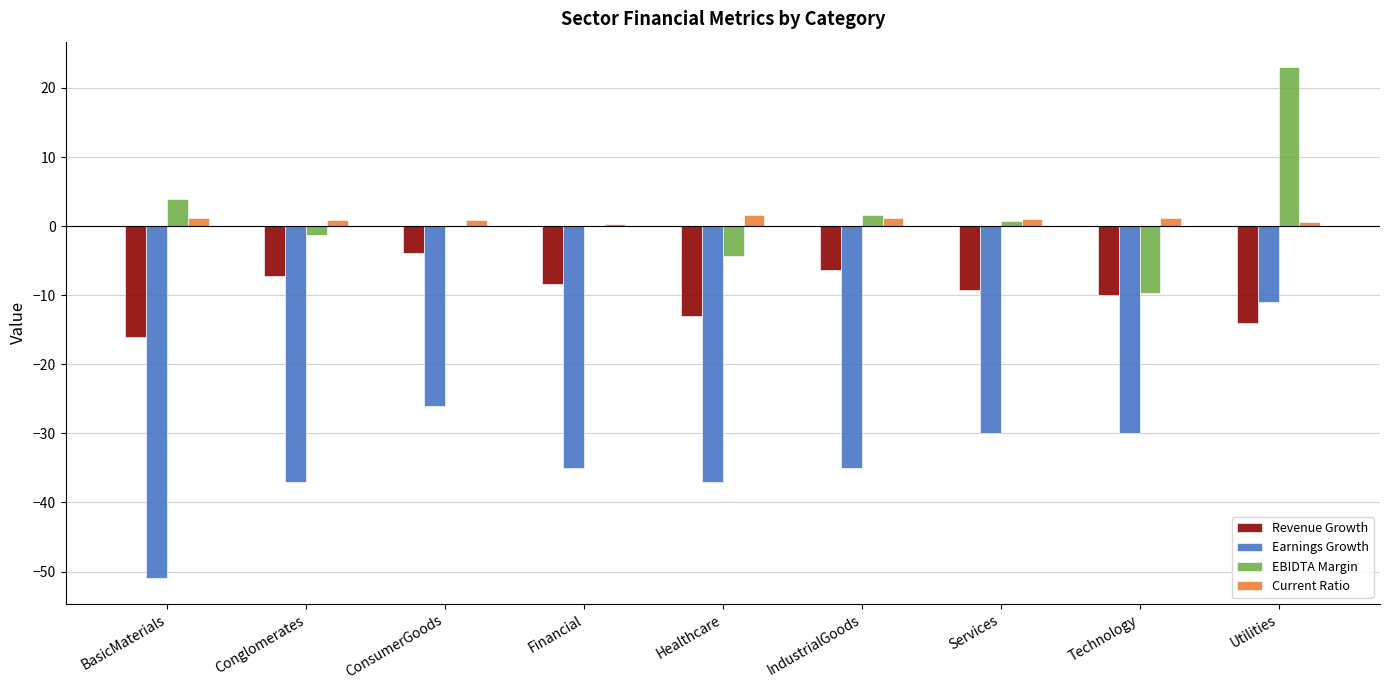

What is the spread (max minus min) of values at Financial?

35.3